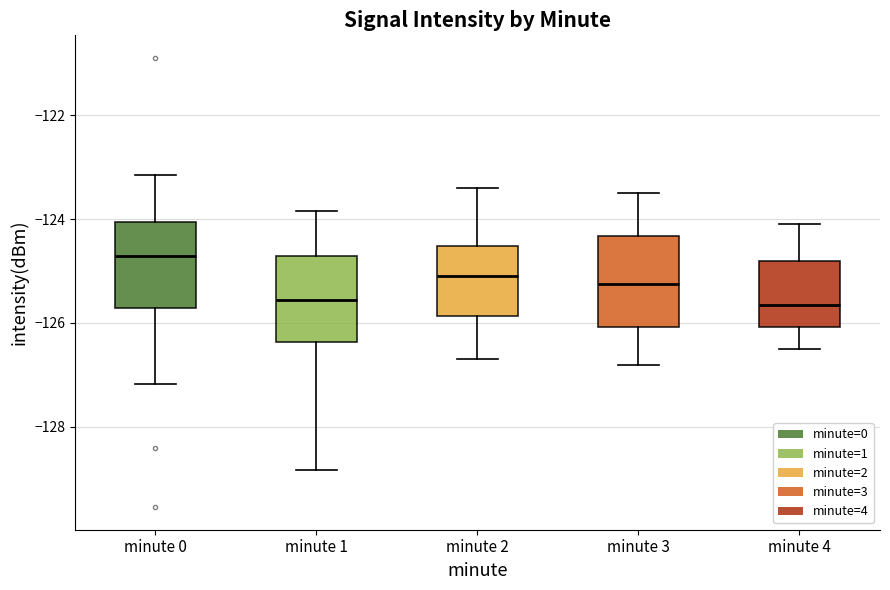

Reading left to right, read every box against the y-axis: the position of its median line, the range the box covers, and the ends of its whiskers. The values are not printed on the chart, so give them approximately, as read against the axis.

minute 0: median -124.8, box -125.8 to -124.0, whiskers -127.2 to -123.2
minute 1: median -125.6, box -126.4 to -124.8, whiskers -128.8 to -123.8
minute 2: median -125.0, box -125.8 to -124.6, whiskers -126.6 to -123.4
minute 3: median -125.2, box -126.0 to -124.4, whiskers -126.8 to -123.4
minute 4: median -125.6, box -126.0 to -124.8, whiskers -126.4 to -124.0